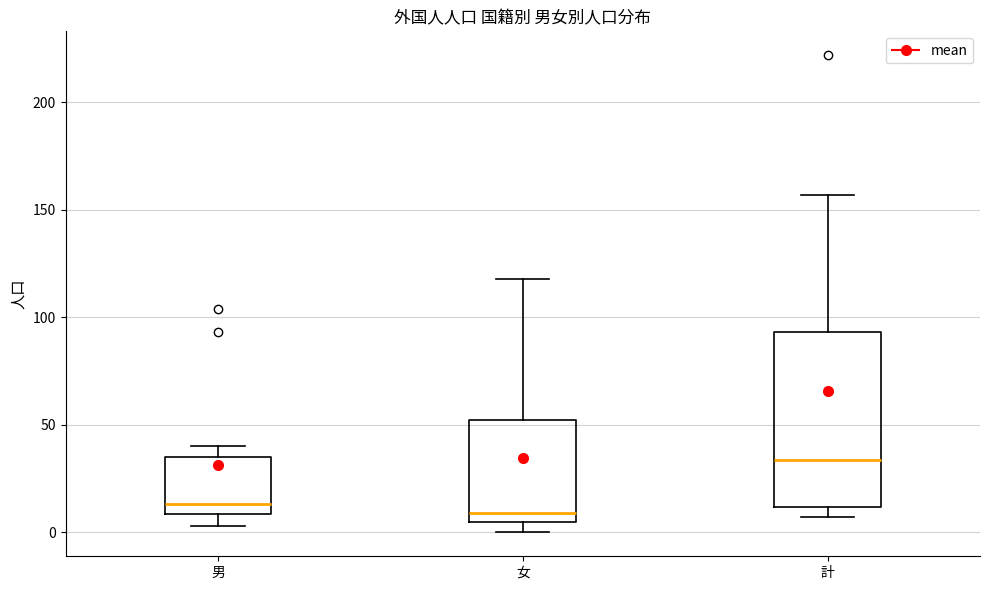

Which box is the tallest, from its lower edge to its upper edge?

計